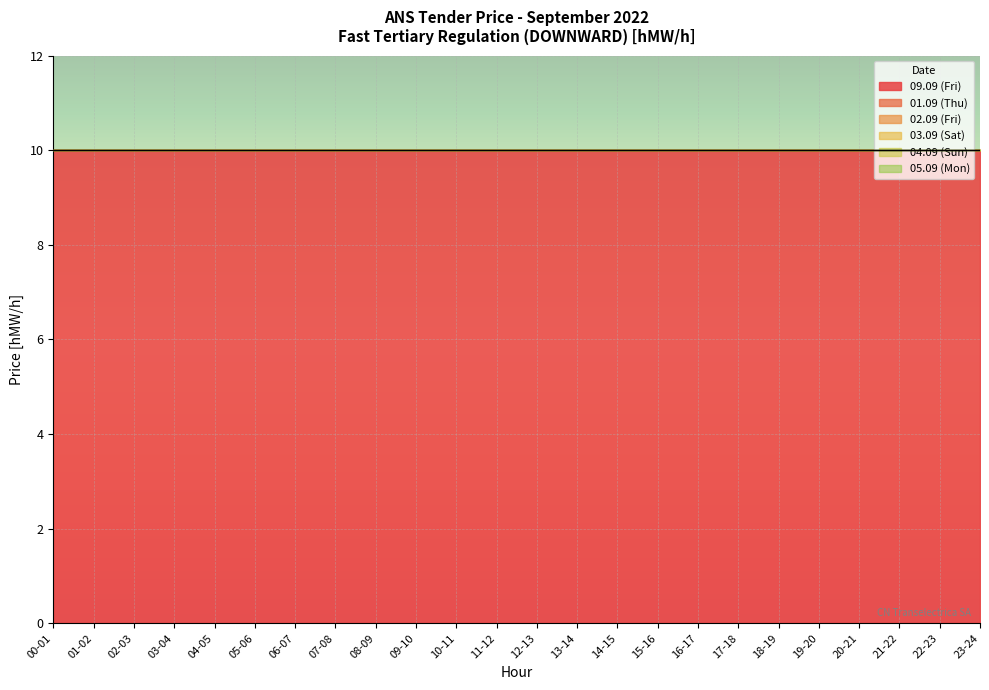

At which category does the chart reach its peak across all series?

00-01